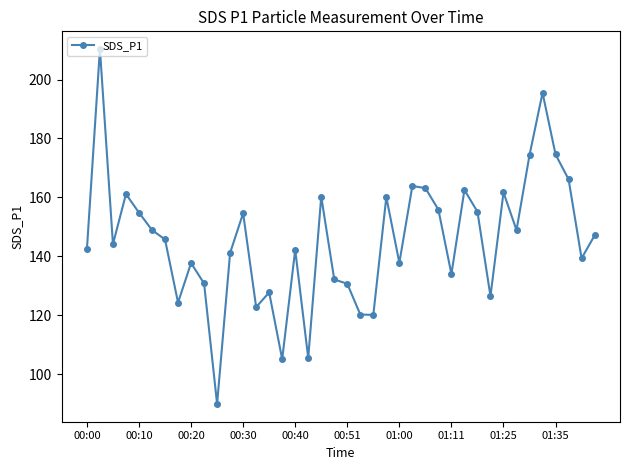

What is the sum of all values?

5817.8